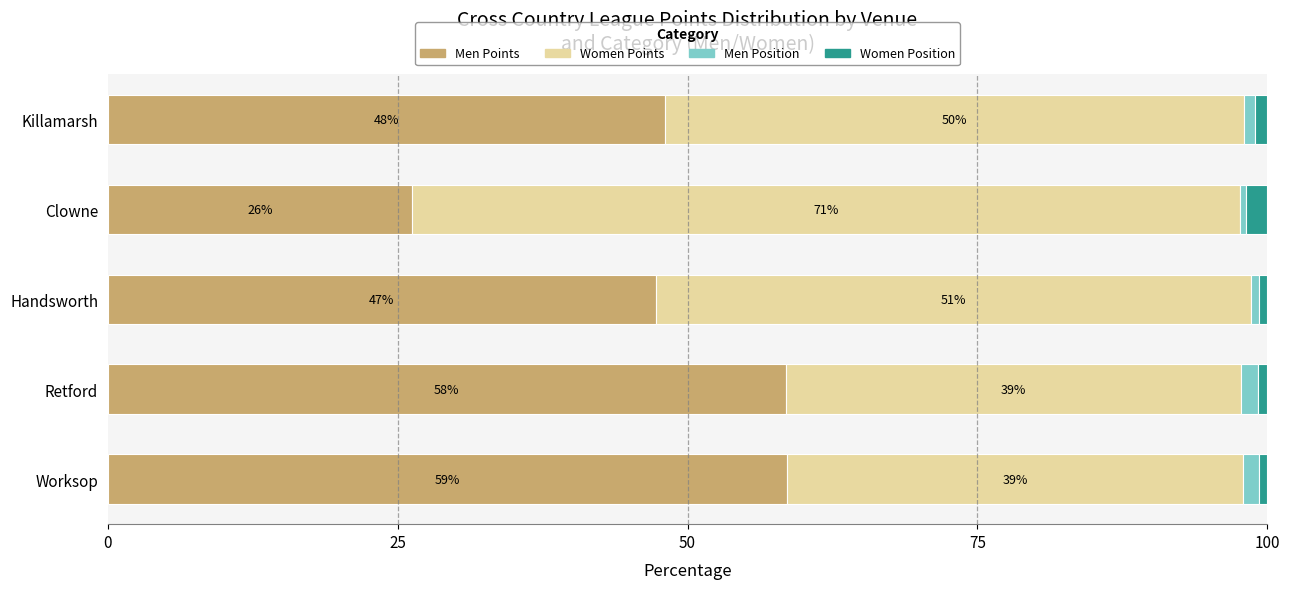

What is the value of the Men Points bar at the 4th from the left?

58.5